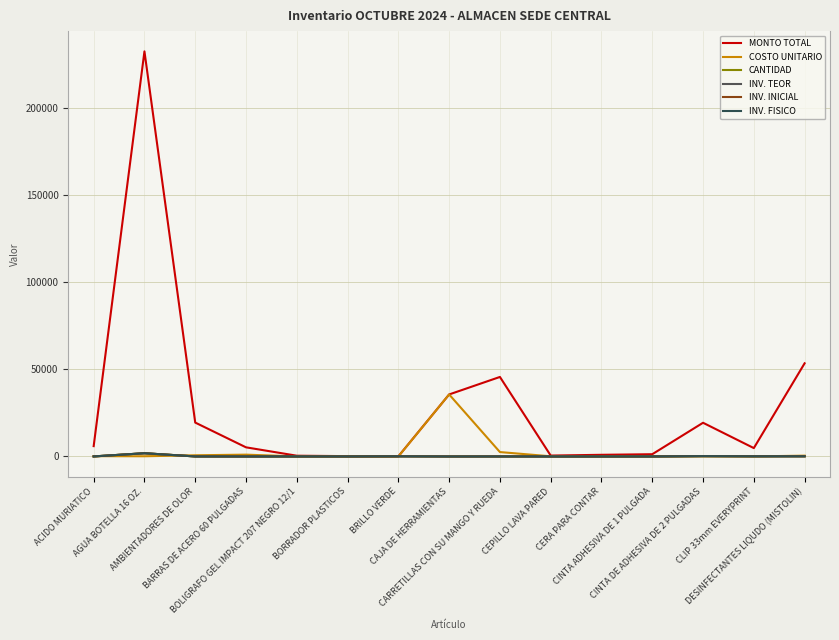

What is the average value of the COSTO UNITARIO series?

2738.4